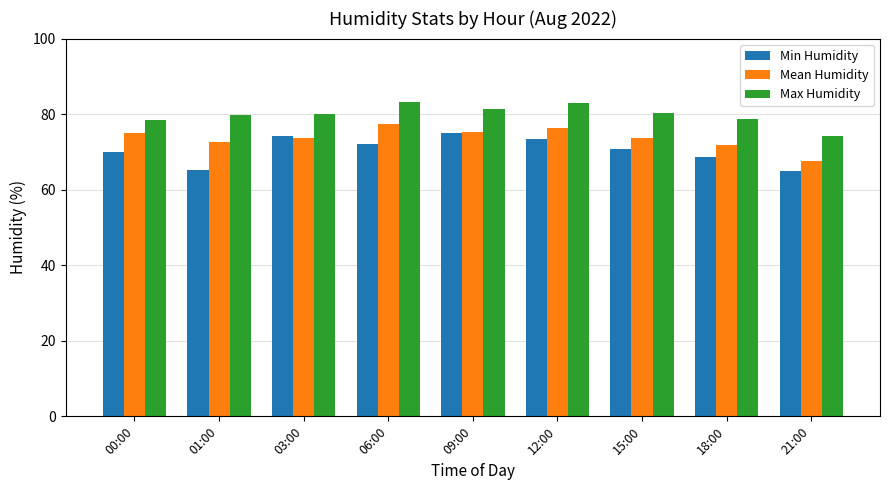

What is the greatest value displayed?

83.2